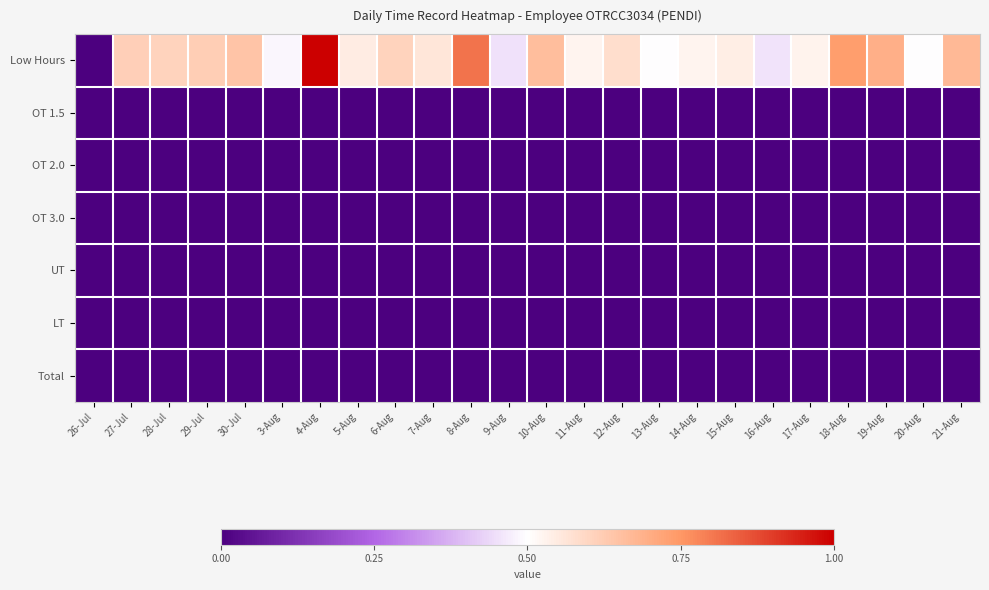

Reading right to left, transcribe all the data shown in this chart.

Low Hours: 21-Aug=0.7	20-Aug=0.5	19-Aug=0.7	18-Aug=0.7	17-Aug=0.5	16-Aug=0.5	15-Aug=0.5	14-Aug=0.5	13-Aug=0.5	12-Aug=0.6	11-Aug=0.5	10-Aug=0.7	9-Aug=0.5	8-Aug=0.8	7-Aug=0.6	6-Aug=0.6	5-Aug=0.5	4-Aug=1.0	3-Aug=0.5	30-Jul=0.6	29-Jul=0.6	28-Jul=0.6	27-Jul=0.6	26-Jul=0.0
OT 1.5: 21-Aug=0.0	20-Aug=0.0	19-Aug=0.0	18-Aug=0.0	17-Aug=0.0	16-Aug=0.0	15-Aug=0.0	14-Aug=0.0	13-Aug=0.0	12-Aug=0.0	11-Aug=0.0	10-Aug=0.0	9-Aug=0.0	8-Aug=0.0	7-Aug=0.0	6-Aug=0.0	5-Aug=0.0	4-Aug=0.0	3-Aug=0.0	30-Jul=0.0	29-Jul=0.0	28-Jul=0.0	27-Jul=0.0	26-Jul=0.0
OT 2.0: 21-Aug=0.0	20-Aug=0.0	19-Aug=0.0	18-Aug=0.0	17-Aug=0.0	16-Aug=0.0	15-Aug=0.0	14-Aug=0.0	13-Aug=0.0	12-Aug=0.0	11-Aug=0.0	10-Aug=0.0	9-Aug=0.0	8-Aug=0.0	7-Aug=0.0	6-Aug=0.0	5-Aug=0.0	4-Aug=0.0	3-Aug=0.0	30-Jul=0.0	29-Jul=0.0	28-Jul=0.0	27-Jul=0.0	26-Jul=0.0
OT 3.0: 21-Aug=0.0	20-Aug=0.0	19-Aug=0.0	18-Aug=0.0	17-Aug=0.0	16-Aug=0.0	15-Aug=0.0	14-Aug=0.0	13-Aug=0.0	12-Aug=0.0	11-Aug=0.0	10-Aug=0.0	9-Aug=0.0	8-Aug=0.0	7-Aug=0.0	6-Aug=0.0	5-Aug=0.0	4-Aug=0.0	3-Aug=0.0	30-Jul=0.0	29-Jul=0.0	28-Jul=0.0	27-Jul=0.0	26-Jul=0.0
UT: 21-Aug=0.0	20-Aug=0.0	19-Aug=0.0	18-Aug=0.0	17-Aug=0.0	16-Aug=0.0	15-Aug=0.0	14-Aug=0.0	13-Aug=0.0	12-Aug=0.0	11-Aug=0.0	10-Aug=0.0	9-Aug=0.0	8-Aug=0.0	7-Aug=0.0	6-Aug=0.0	5-Aug=0.0	4-Aug=0.0	3-Aug=0.0	30-Jul=0.0	29-Jul=0.0	28-Jul=0.0	27-Jul=0.0	26-Jul=0.0
LT: 21-Aug=0.0	20-Aug=0.0	19-Aug=0.0	18-Aug=0.0	17-Aug=0.0	16-Aug=0.0	15-Aug=0.0	14-Aug=0.0	13-Aug=0.0	12-Aug=0.0	11-Aug=0.0	10-Aug=0.0	9-Aug=0.0	8-Aug=0.0	7-Aug=0.0	6-Aug=0.0	5-Aug=0.0	4-Aug=0.0	3-Aug=0.0	30-Jul=0.0	29-Jul=0.0	28-Jul=0.0	27-Jul=0.0	26-Jul=0.0
Total: 21-Aug=0.0	20-Aug=0.0	19-Aug=0.0	18-Aug=0.0	17-Aug=0.0	16-Aug=0.0	15-Aug=0.0	14-Aug=0.0	13-Aug=0.0	12-Aug=0.0	11-Aug=0.0	10-Aug=0.0	9-Aug=0.0	8-Aug=0.0	7-Aug=0.0	6-Aug=0.0	5-Aug=0.0	4-Aug=0.0	3-Aug=0.0	30-Jul=0.0	29-Jul=0.0	28-Jul=0.0	27-Jul=0.0	26-Jul=0.0